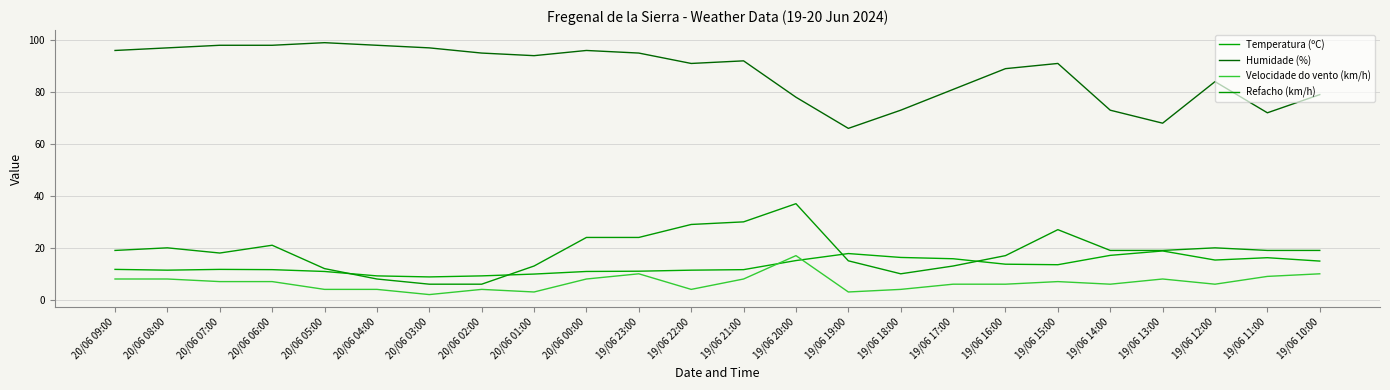

What are all the series names shown in the legend?

Temperatura (ºC), Humidade (%), Velocidade do vento (km/h), Refacho (km/h)